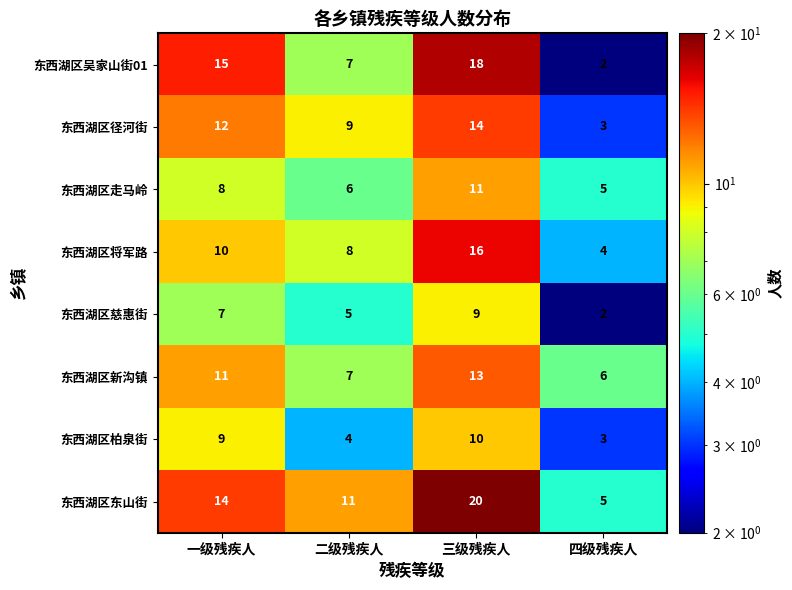

Between 一级残疾人 and 二级残疾人, which series saw the biggest shift?

东西湖区吴家山街01